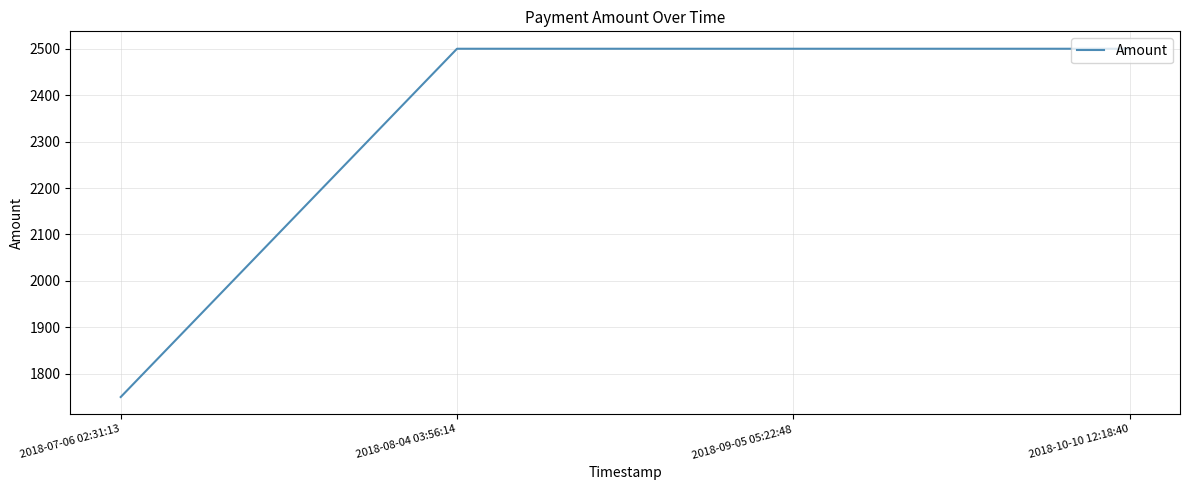

Approximately how many times larger is the value at 2018-09-05 05:22:48 compared to 2018-08-04 03:56:14?

1.0